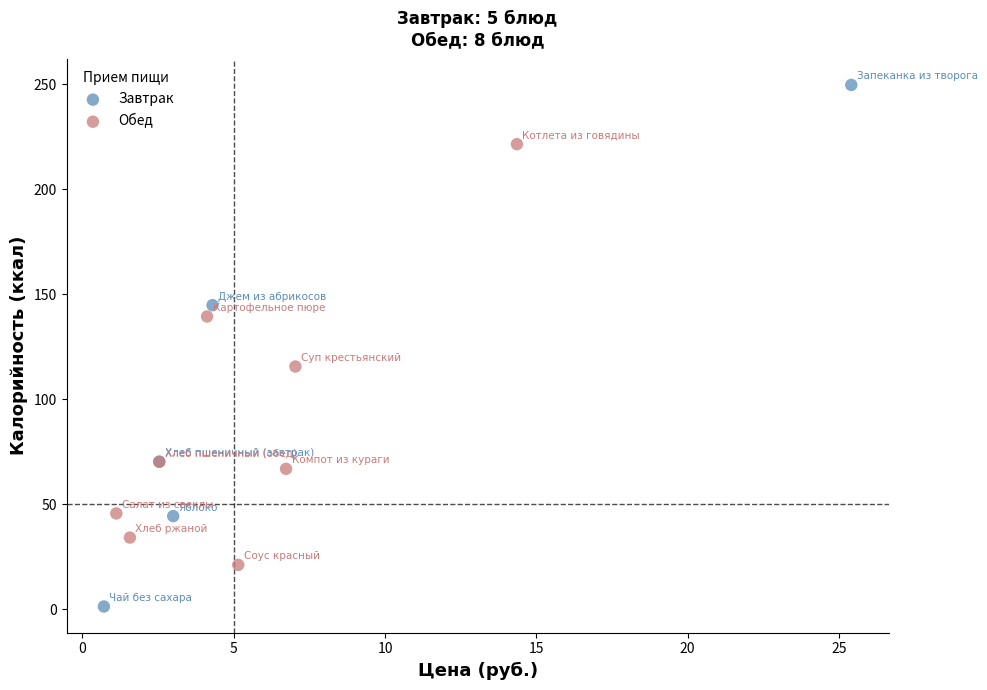

Which series has the widest spread of Y values?

Завтрак